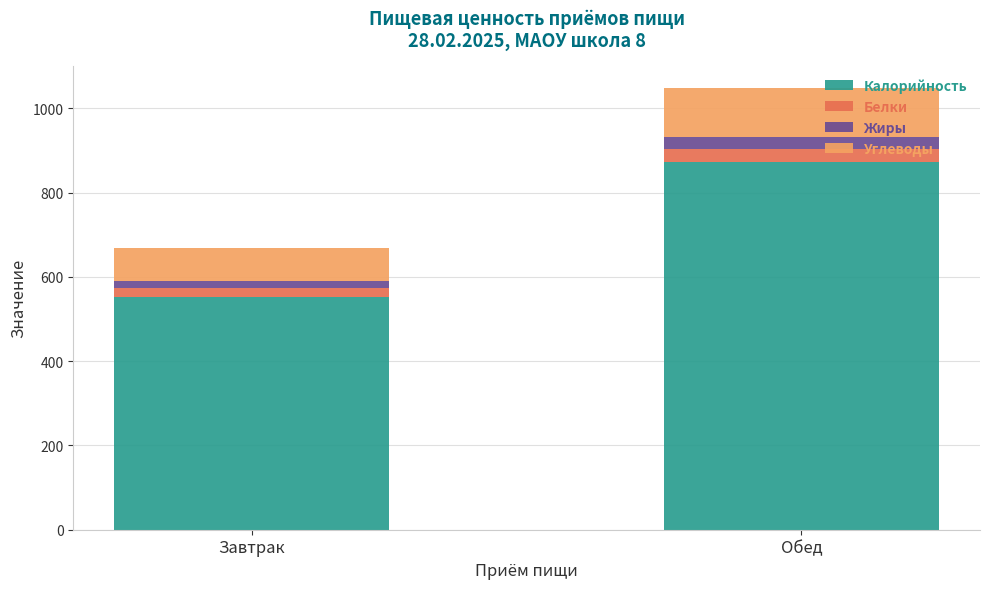

How many bars are there in total?

2